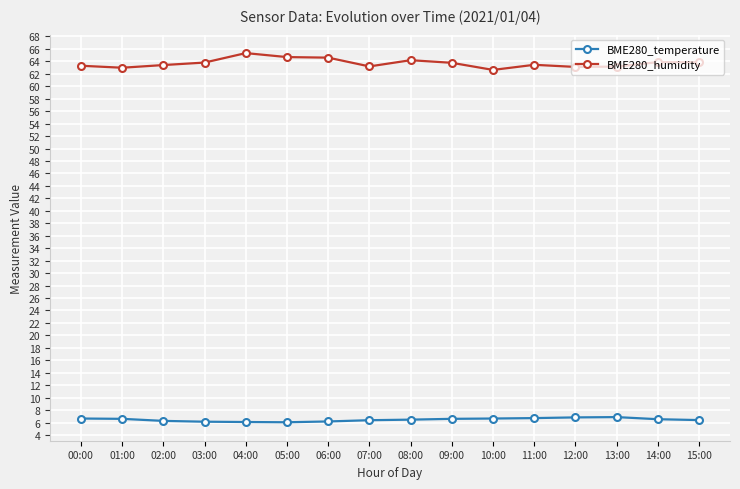

Is the value of BME280_temperature at 02:00 greater than the value of BME280_humidity at 15:00?

No